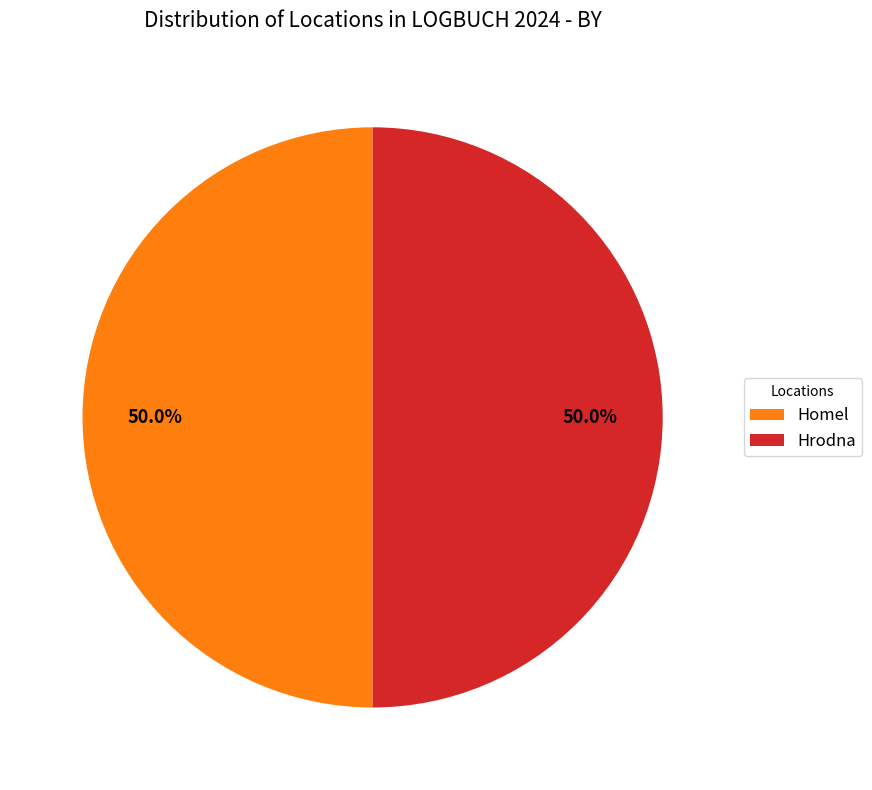

Approximately how many times larger is the value at Hrodna compared to Homel?

1.0